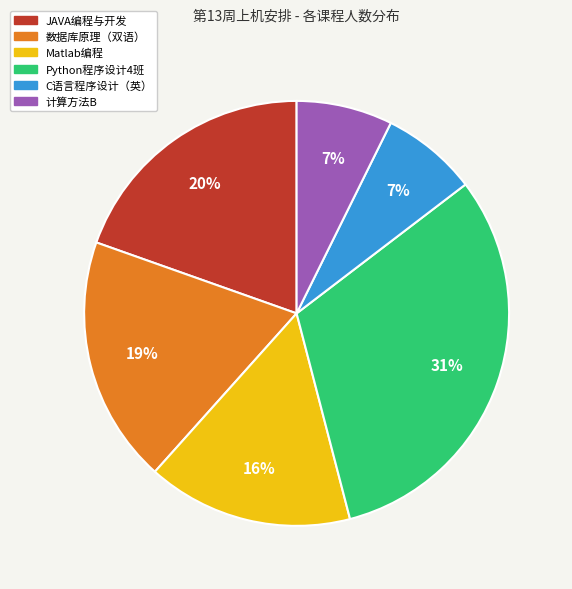

Between JAVA编程与开发 and 计算方法B, which is larger?

JAVA编程与开发